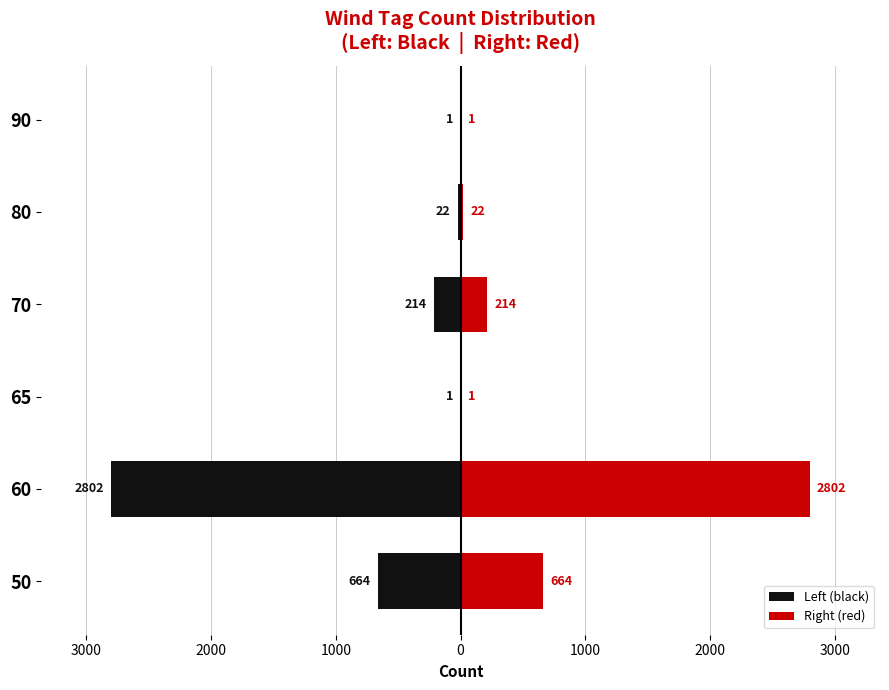

What is the sum of all Left (black) values?

-3704